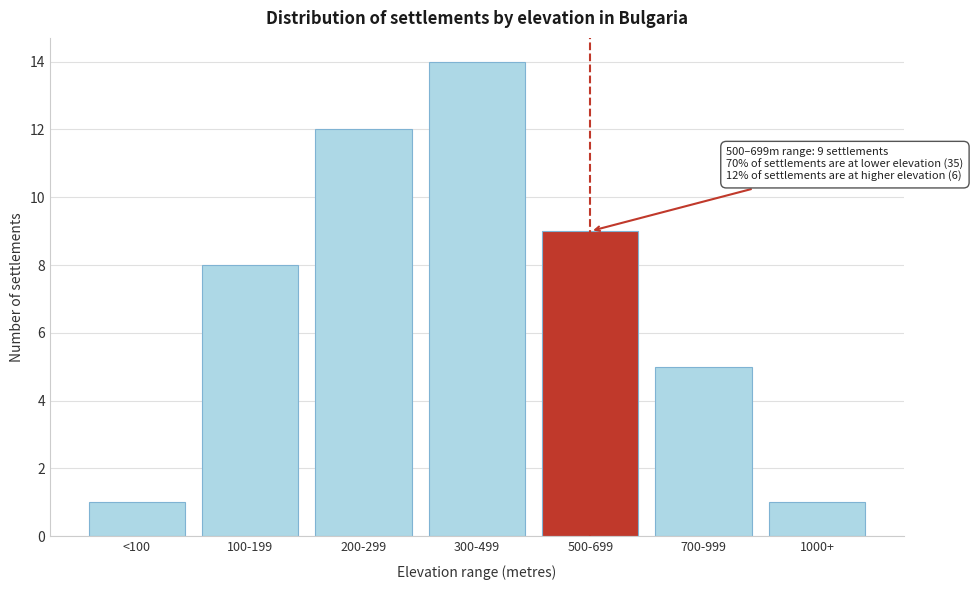

Reading left to right, what are all the values shown in this chart?

<100=1	100-199=8	200-299=12	300-499=14	500-699=9	700-999=5	1000+=1